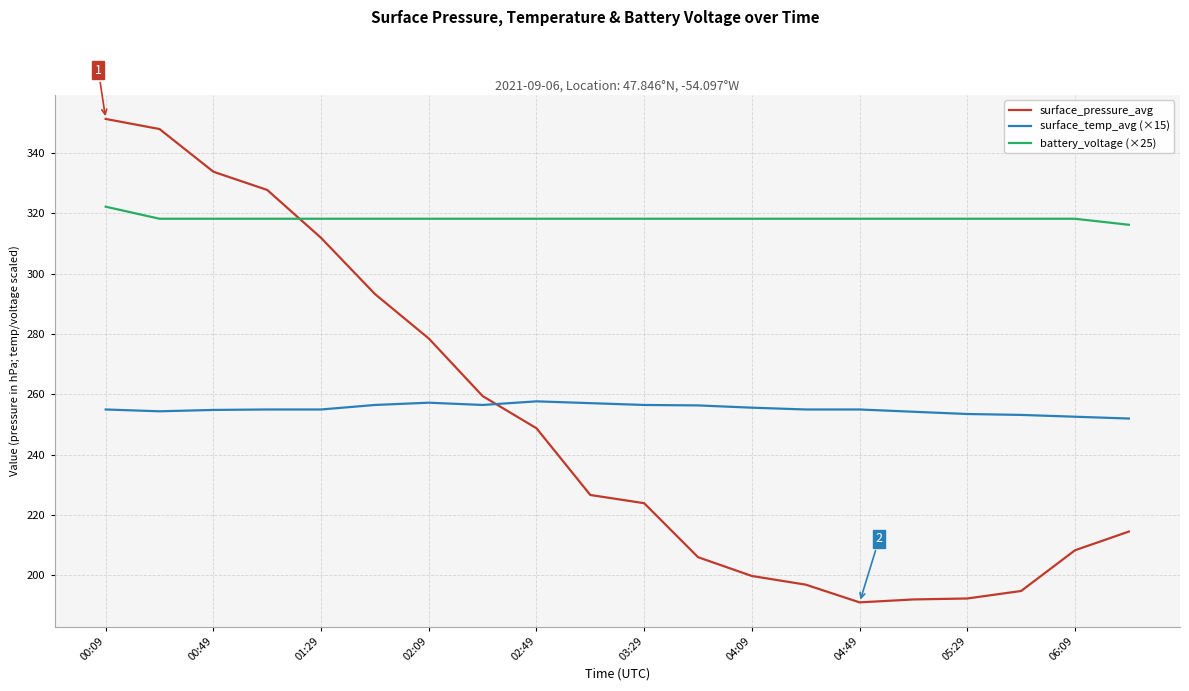

How many lines are shown in the chart?

3